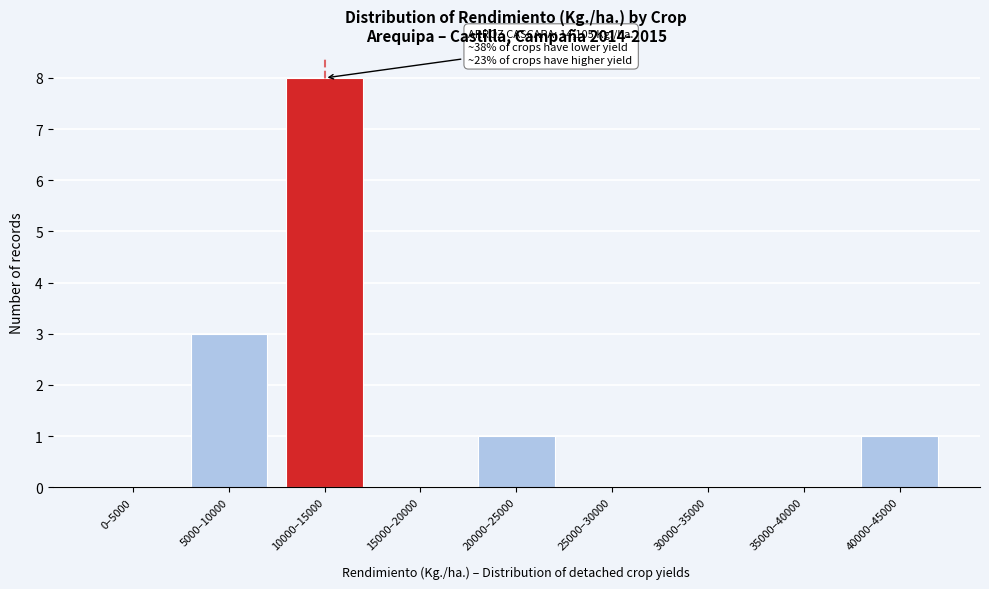

Reading left to right, transcribe all the data shown in this chart.

0–5000=0	5000–10000=3	10000–15000=8	15000–20000=0	20000–25000=1	25000–30000=0	30000–35000=0	35000–40000=0	40000–45000=1